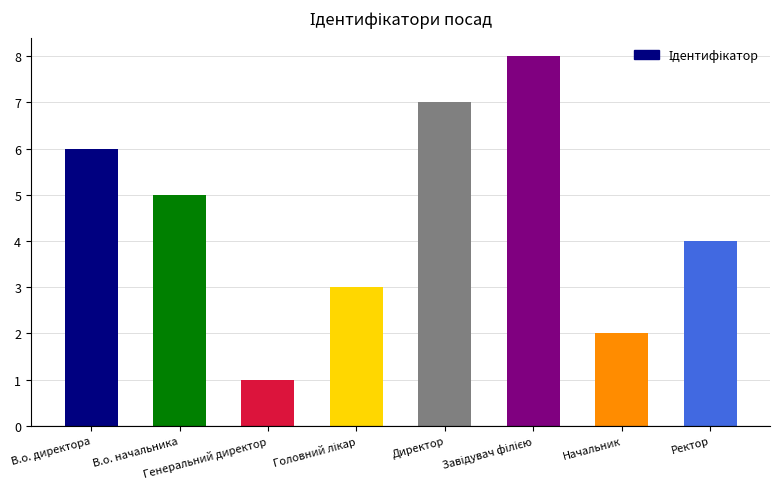

What is the label of the 3rd bar from the left?

Генеральний директор